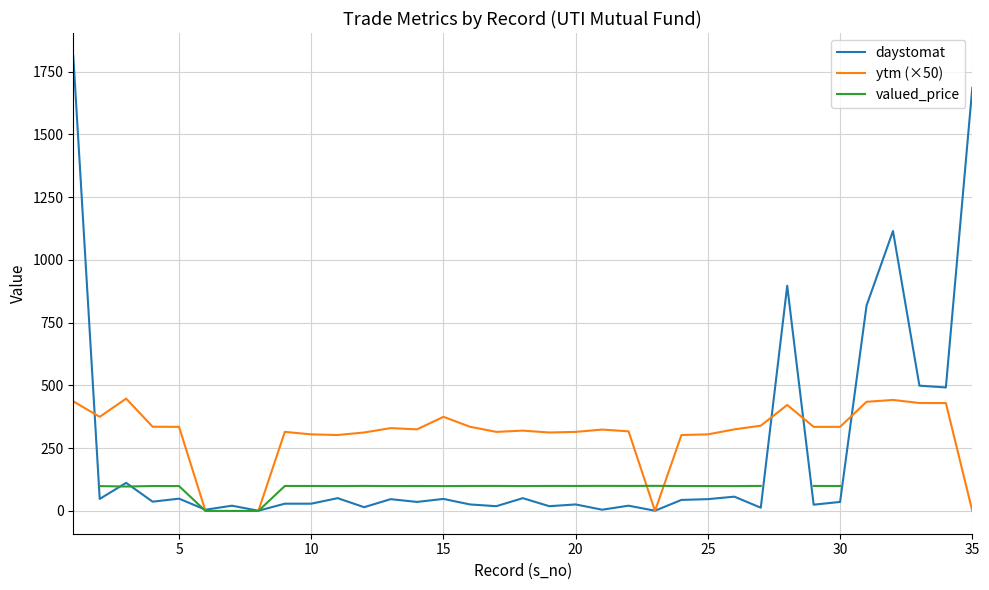

What is the highest value of the daystomat series?

1813.0